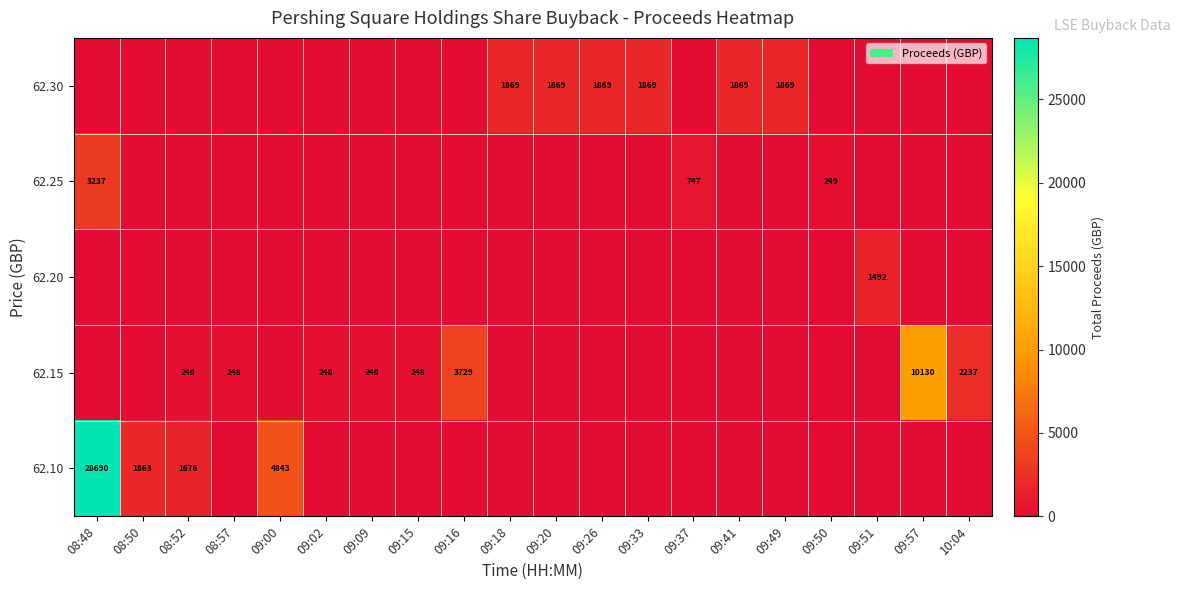

How many categories are shown in the chart?

20